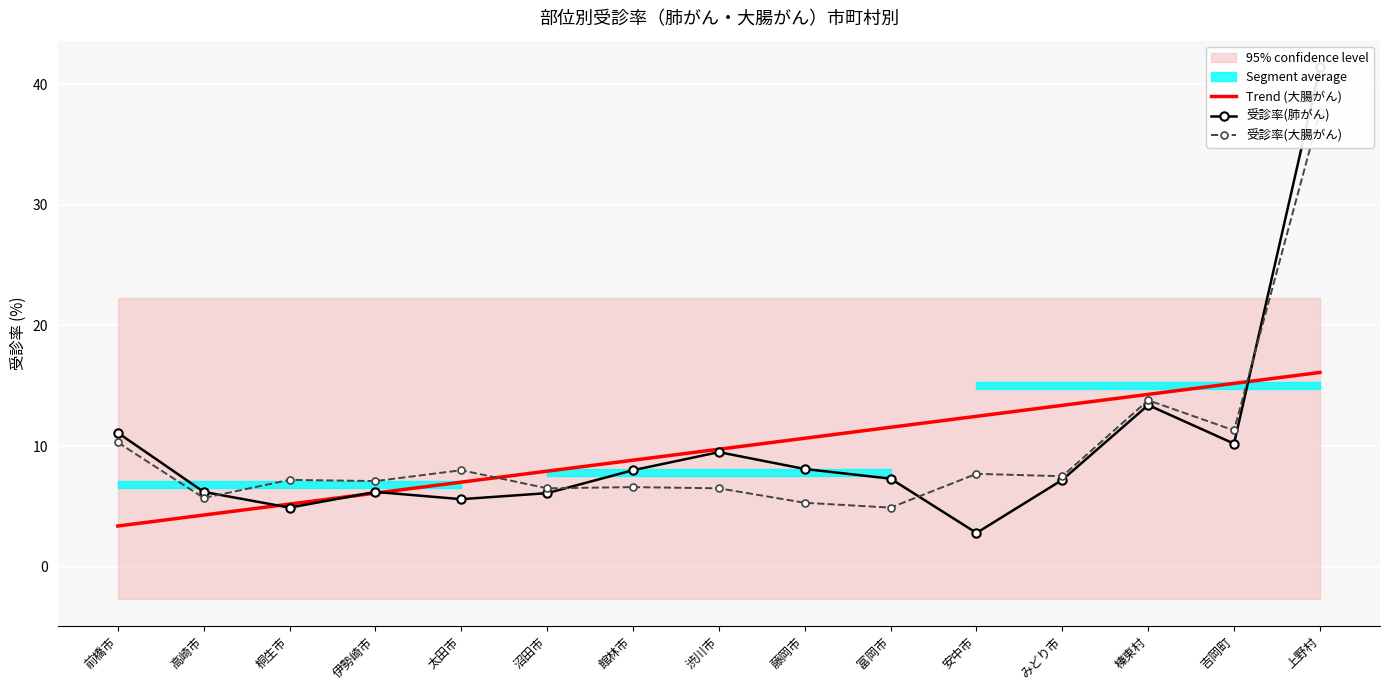

Reading left to right, transcribe all the data shown in this chart.

Trend (大腸がん): 前橋市=3.4	高崎市=4.3	桐生市=5.2	伊勢崎市=6.1	太田市=7.0	沼田市=7.9	館林市=8.8	渋川市=9.7	藤岡市=10.6	富岡市=11.6	安中市=12.5	みどり市=13.4	榛東村=14.3	吉岡町=15.2	上野村=16.1
受診率(肺がん): 前橋市=11.1	高崎市=6.2	桐生市=4.9	伊勢崎市=6.2	太田市=5.6	沼田市=6.1	館林市=8.0	渋川市=9.5	藤岡市=8.1	富岡市=7.3	安中市=2.8	みどり市=7.2	榛東村=13.4	吉岡町=10.2	上野村=41.4
受診率(大腸がん): 前橋市=10.3	高崎市=5.7	桐生市=7.2	伊勢崎市=7.1	太田市=8.0	沼田市=6.5	館林市=6.6	渋川市=6.5	藤岡市=5.3	富岡市=4.9	安中市=7.7	みどり市=7.5	榛東村=13.8	吉岡町=11.3	上野村=37.7